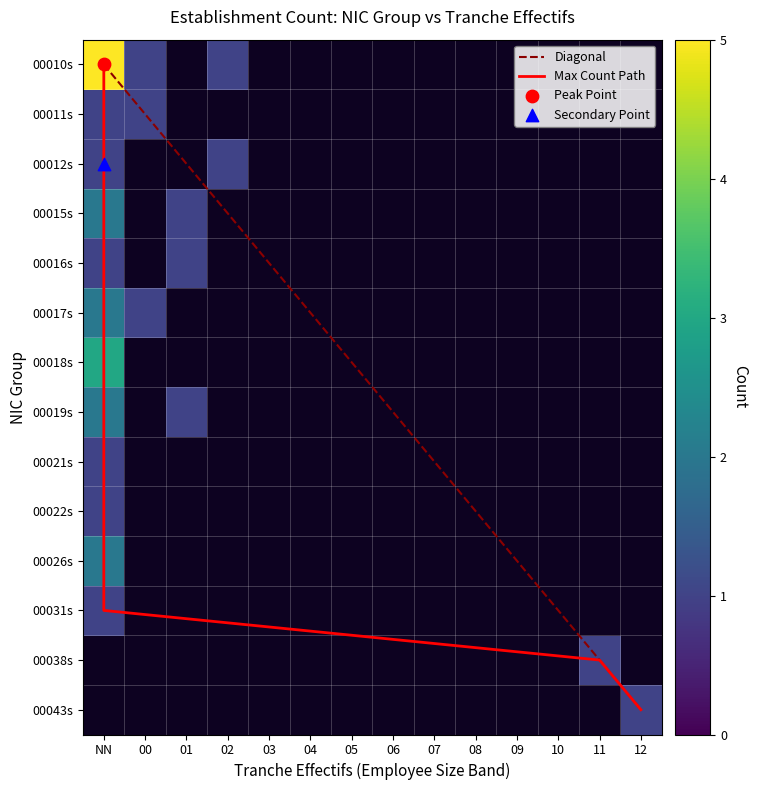

Which series has the largest total across all categories?

Diagonal